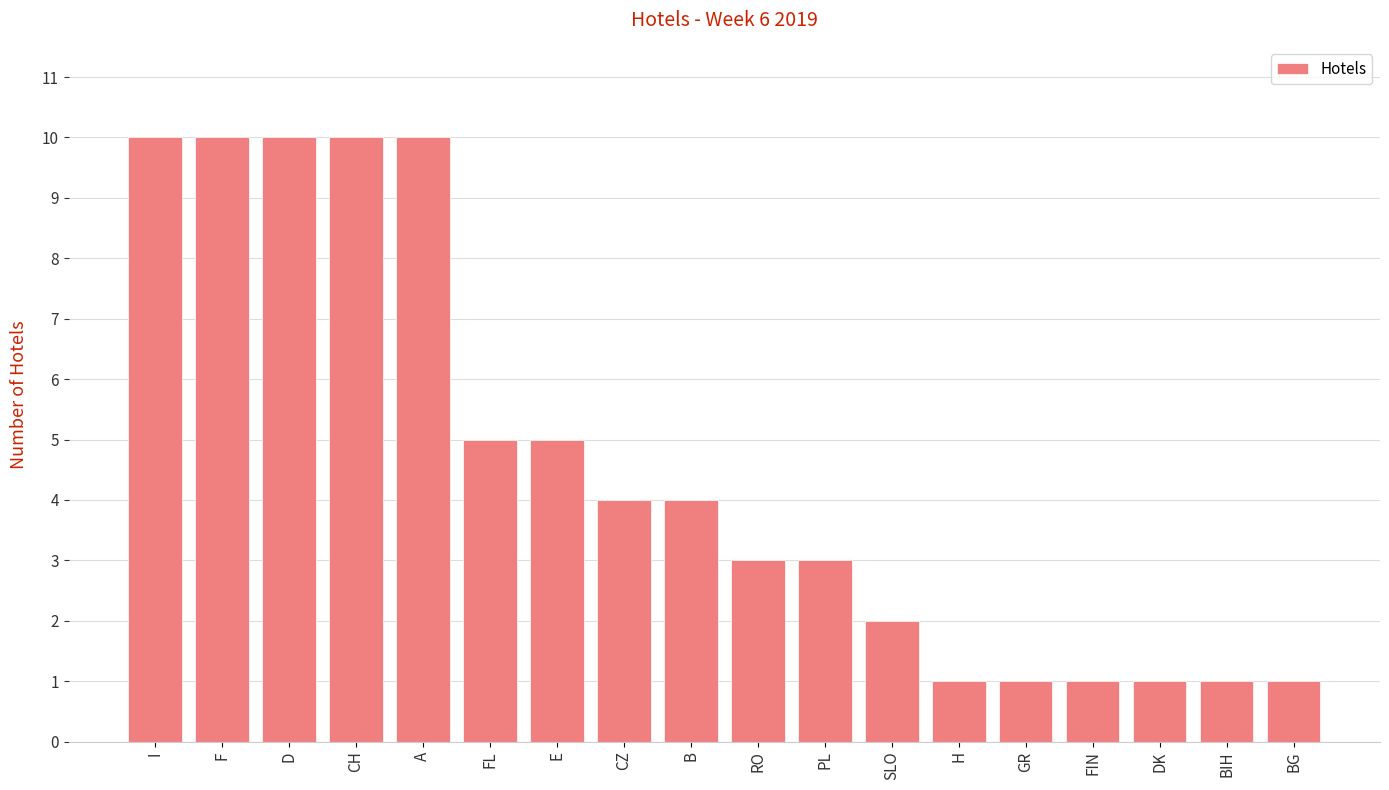

Reading right to left, what are all the values shown in this chart?

BG=1	BIH=1	DK=1	FIN=1	GR=1	H=1	SLO=2	PL=3	RO=3	B=4	CZ=4	E=5	FL=5	A=10	CH=10	D=10	F=10	I=10